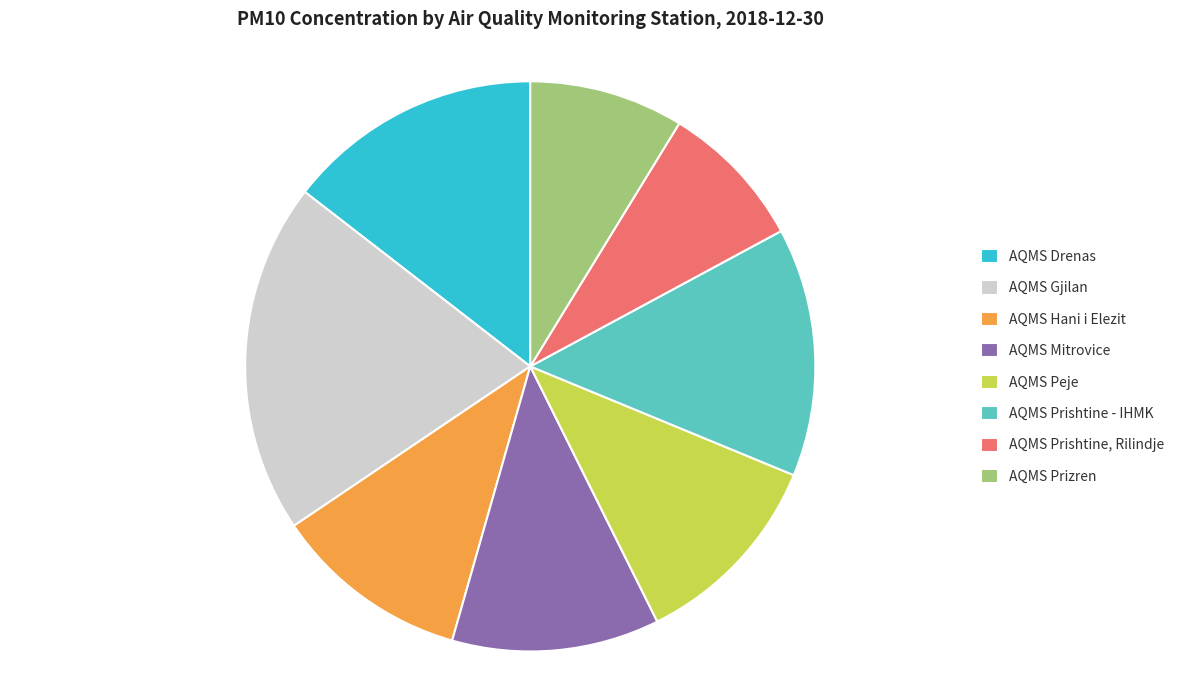

Do AQMS Gjilan and AQMS Mitrovice together represent more than half of the pie?

No